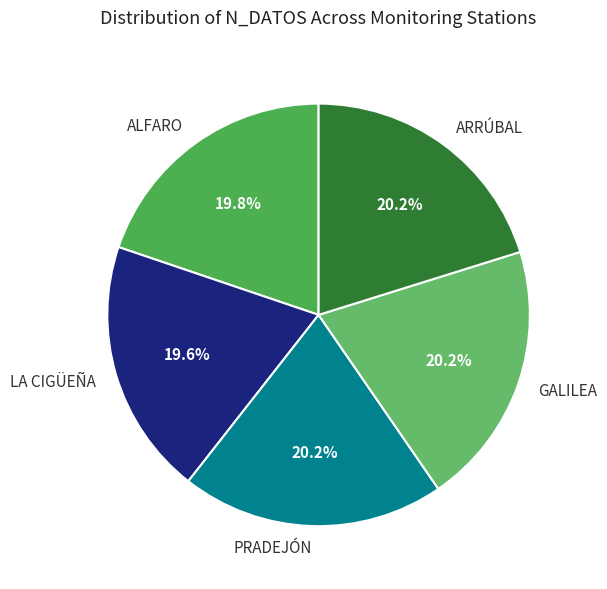

How much of the chart is everything except LA CIGÜEÑA?

80.4%